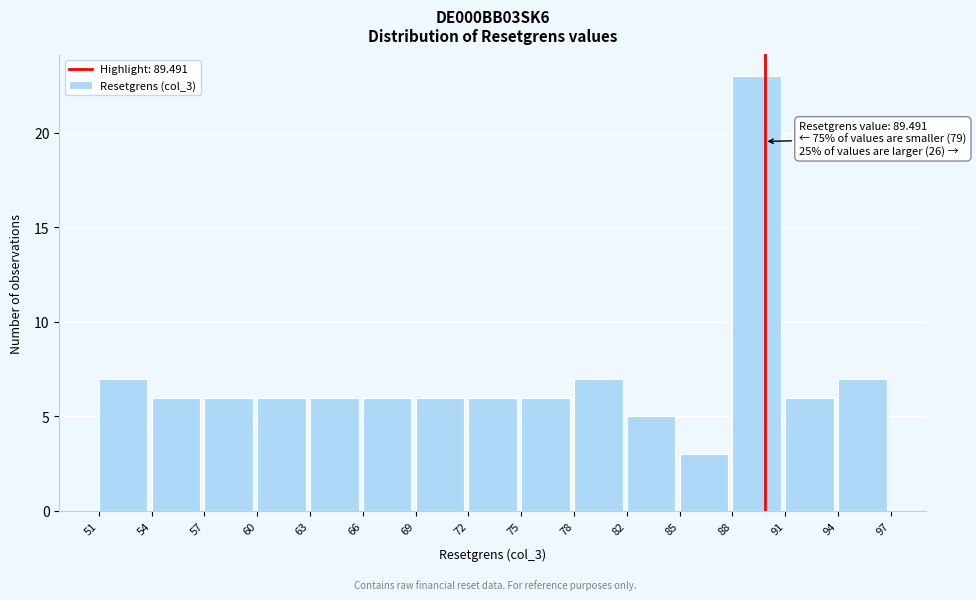

Over which range of the x-axis is the bar tallest?

88 to 91